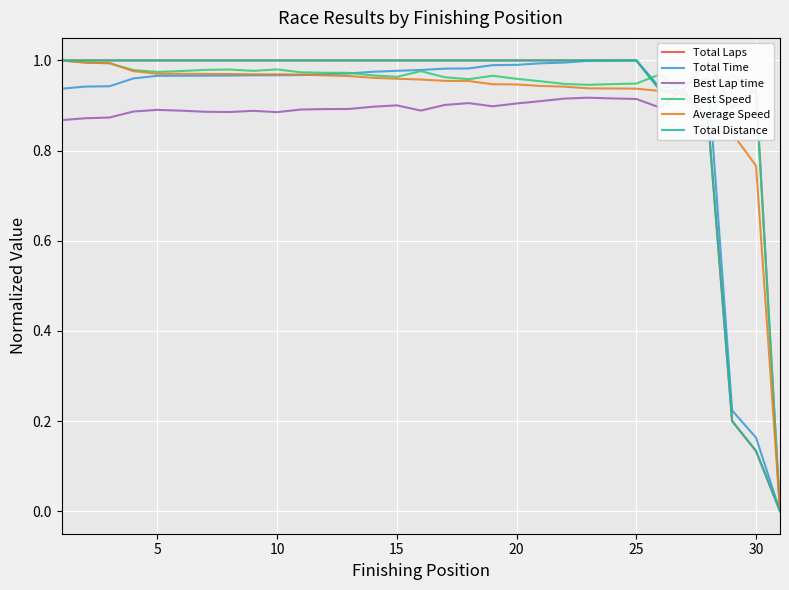

How many lines are shown in the chart?

6